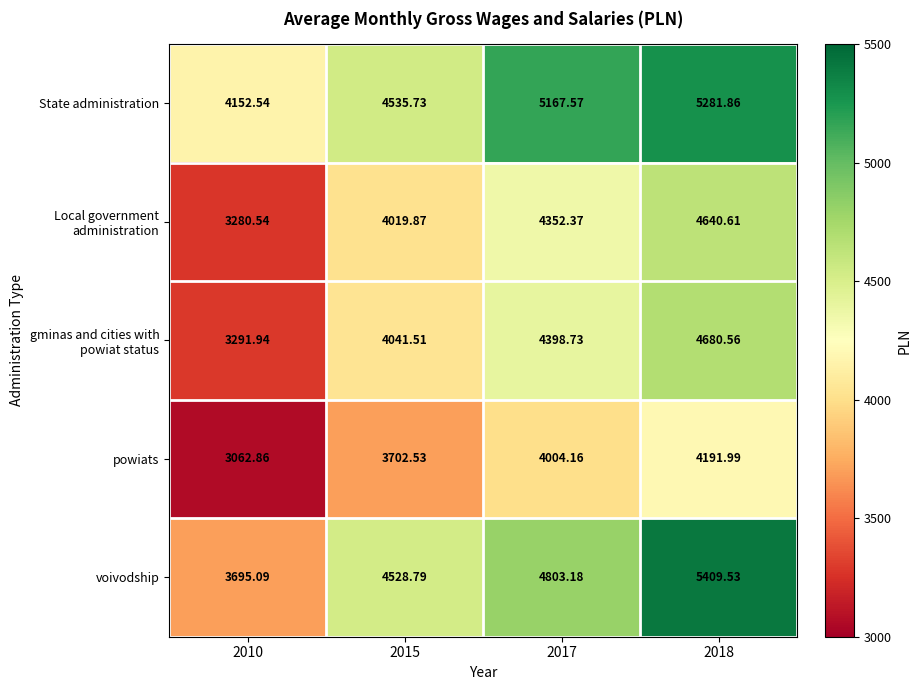

Which series has the widest spread of values?

voivodship